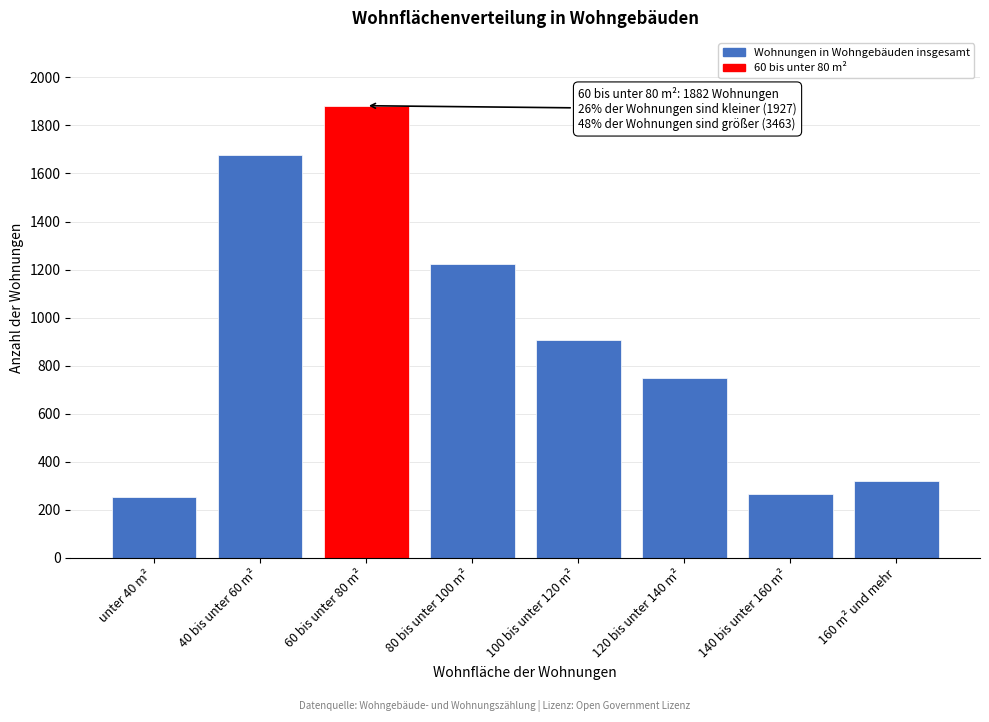

Reading left to right, transcribe all the data shown in this chart.

252	1675	1882	1223	906	749	266	319